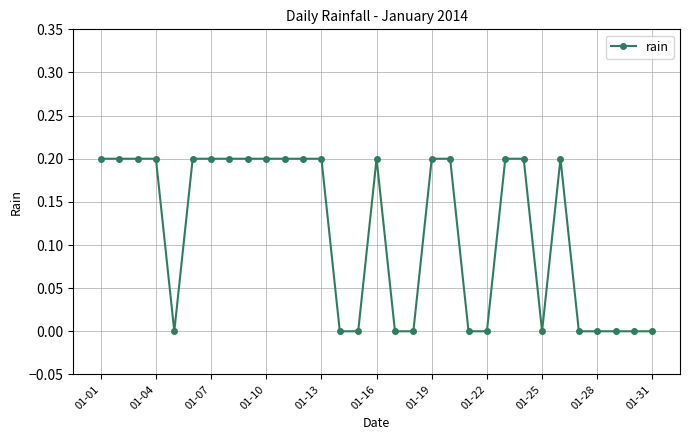

What is the sum of all values?

3.6